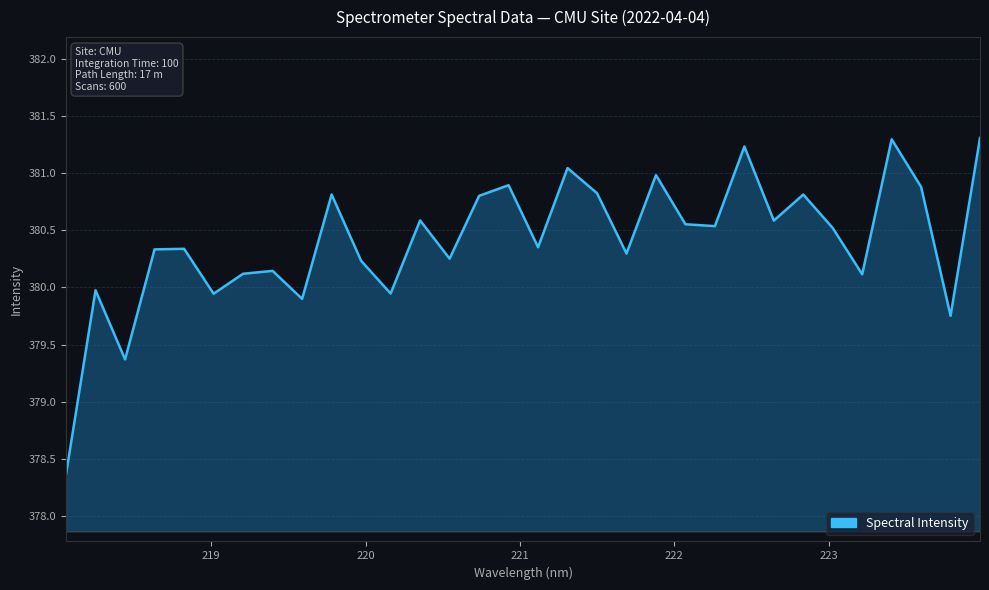

What is the difference between the maximum and minimum values?

2.9